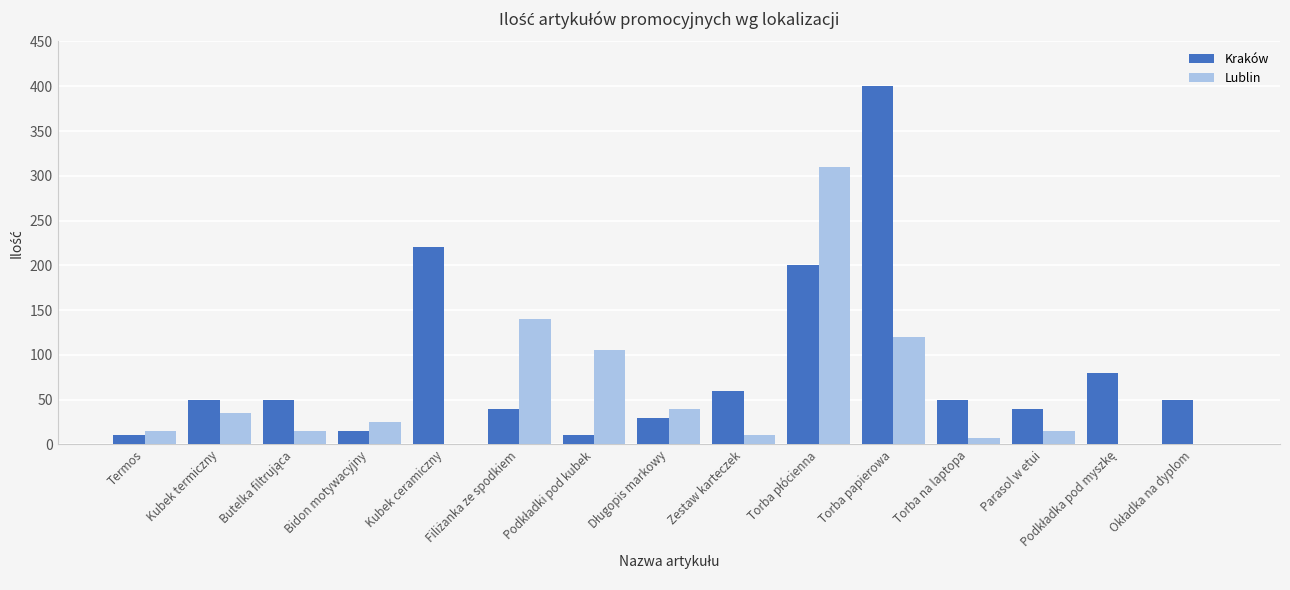

What is the total value across all series at Bidon motywacyjny?

40